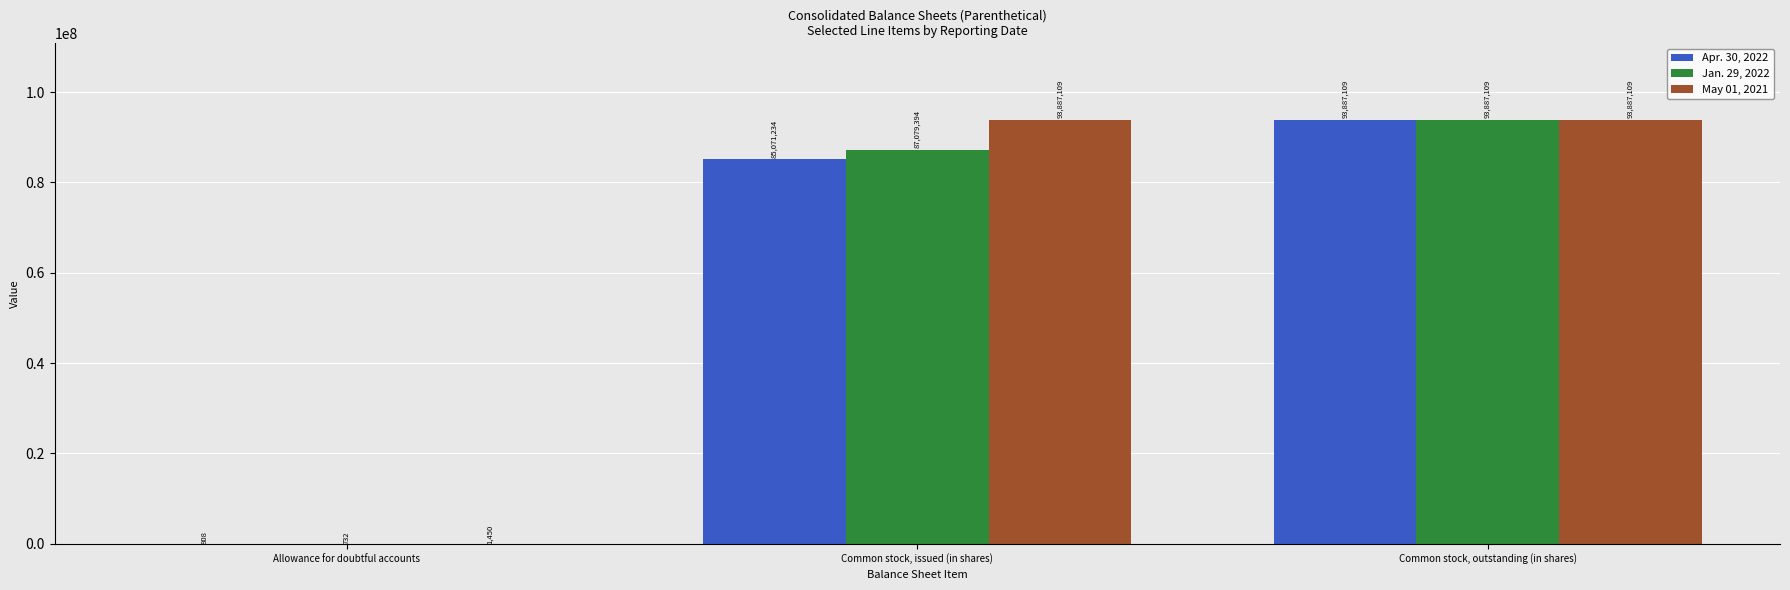

Reading left to right, transcribe all the data shown in this chart.

Apr. 30, 2022: Allowance for doubtful accounts=808	Common stock, issued (in shares)=85071234	Common stock, outstanding (in shares)=93887109
Jan. 29, 2022: Allowance for doubtful accounts=732	Common stock, issued (in shares)=87079394	Common stock, outstanding (in shares)=93887109
May 01, 2021: Allowance for doubtful accounts=1450	Common stock, issued (in shares)=93887109	Common stock, outstanding (in shares)=93887109